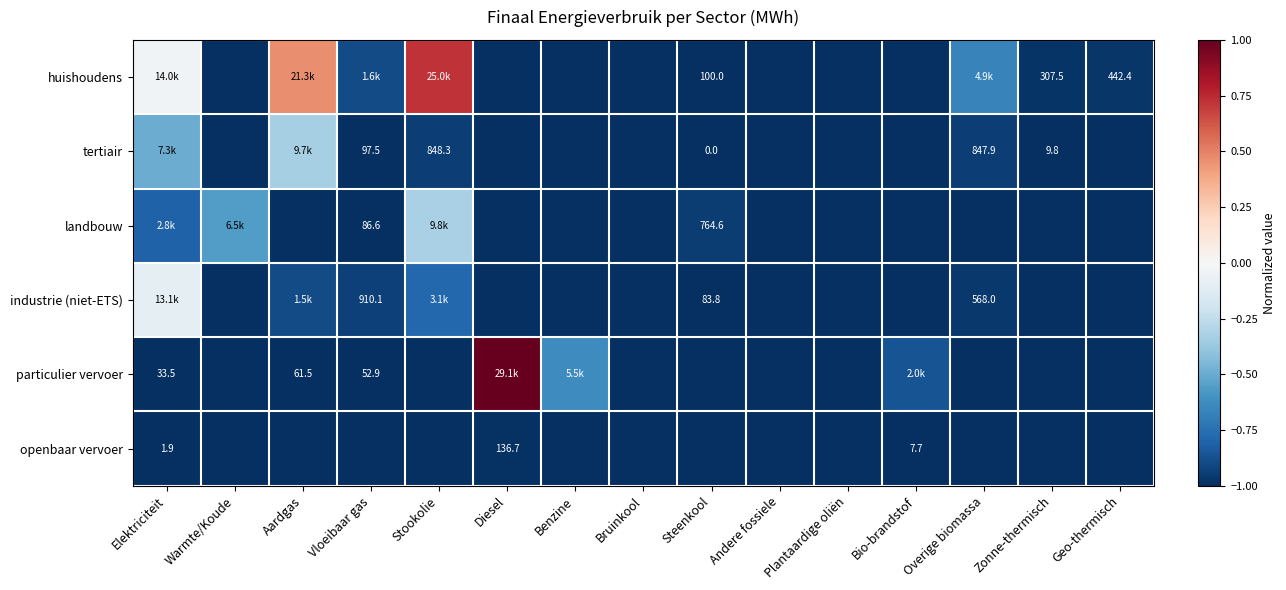

Where is landbouw nearest to the value 0?

Stookolie